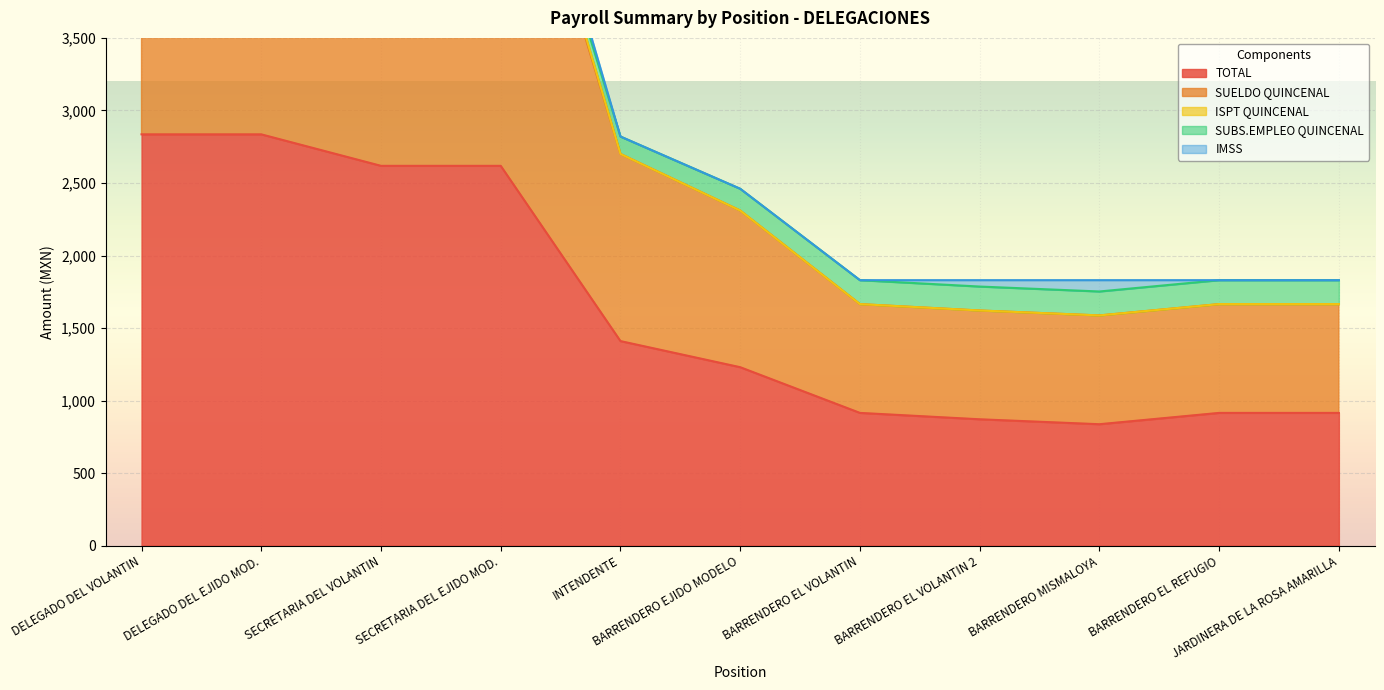

What is the minimum value for TOTAL?

837